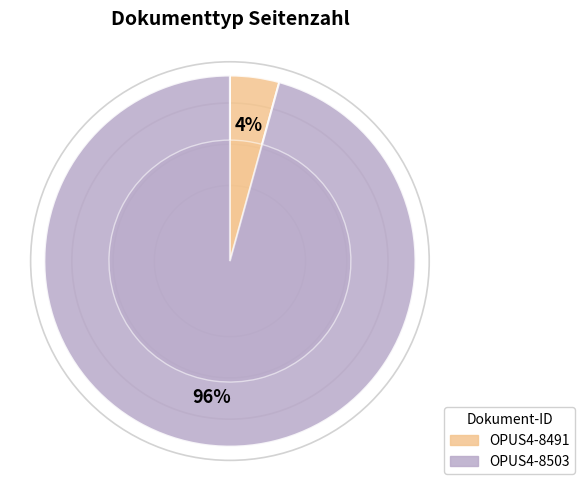

Is it true that OPUS4-8491 is 17% of the pie?

False